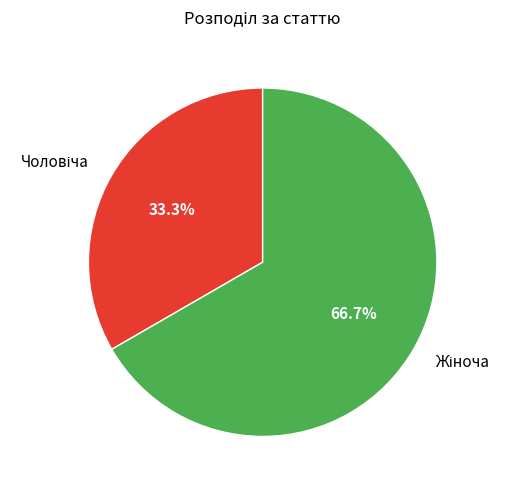

Is there any slice that represents more than half of the pie?

Yes